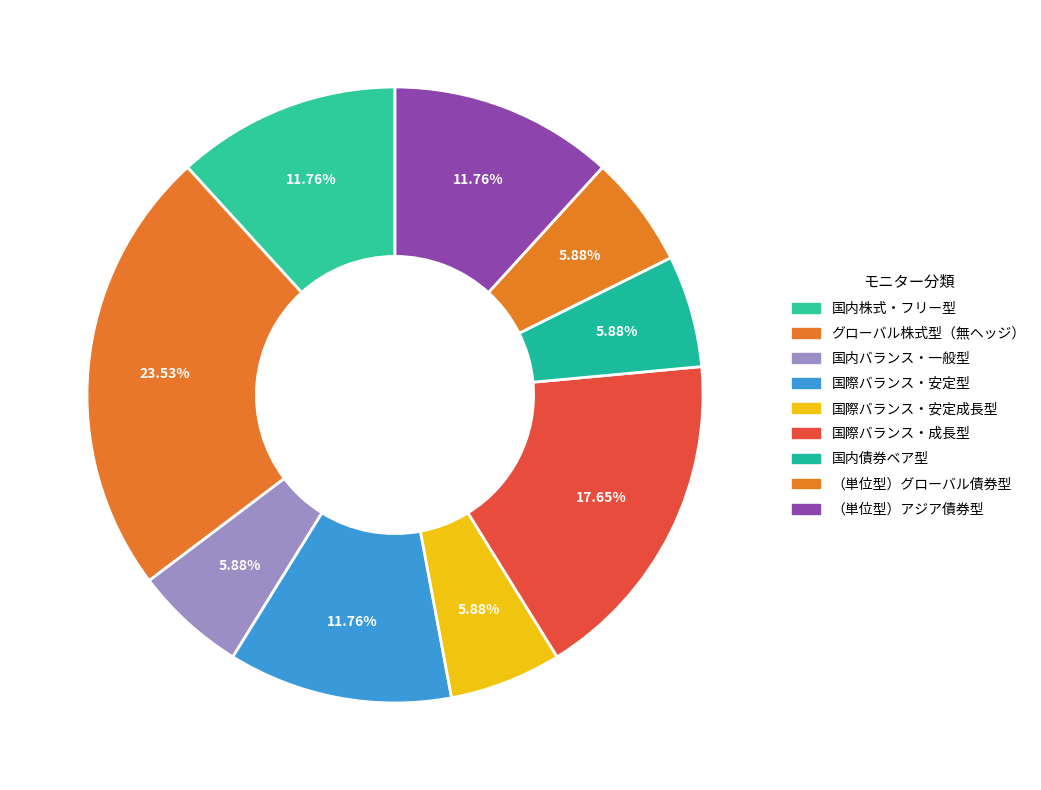

To the nearest percent, what is the average slice percentage?

11%